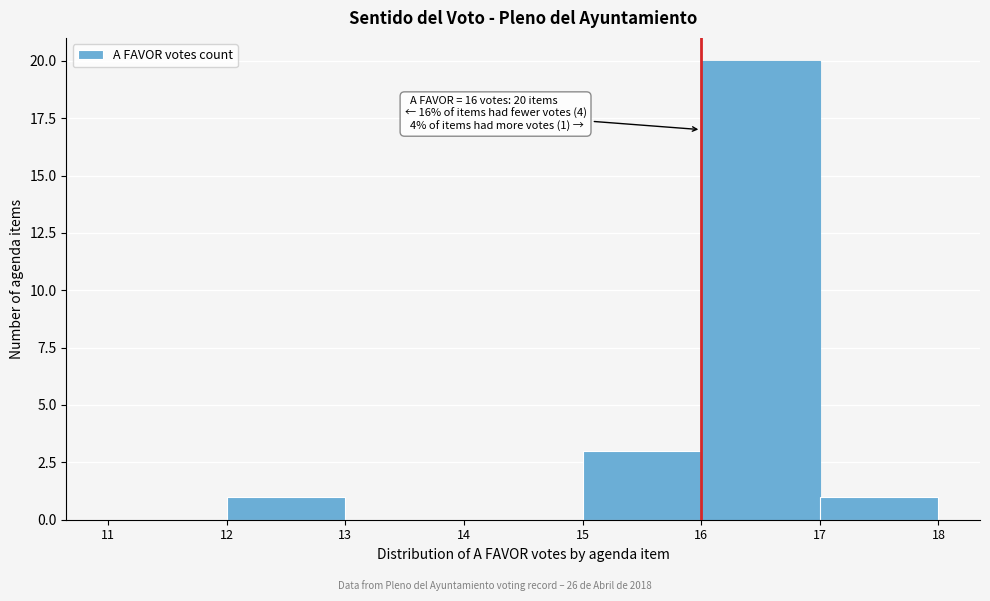

Which range on the x-axis has the tallest bar?

16 to 17